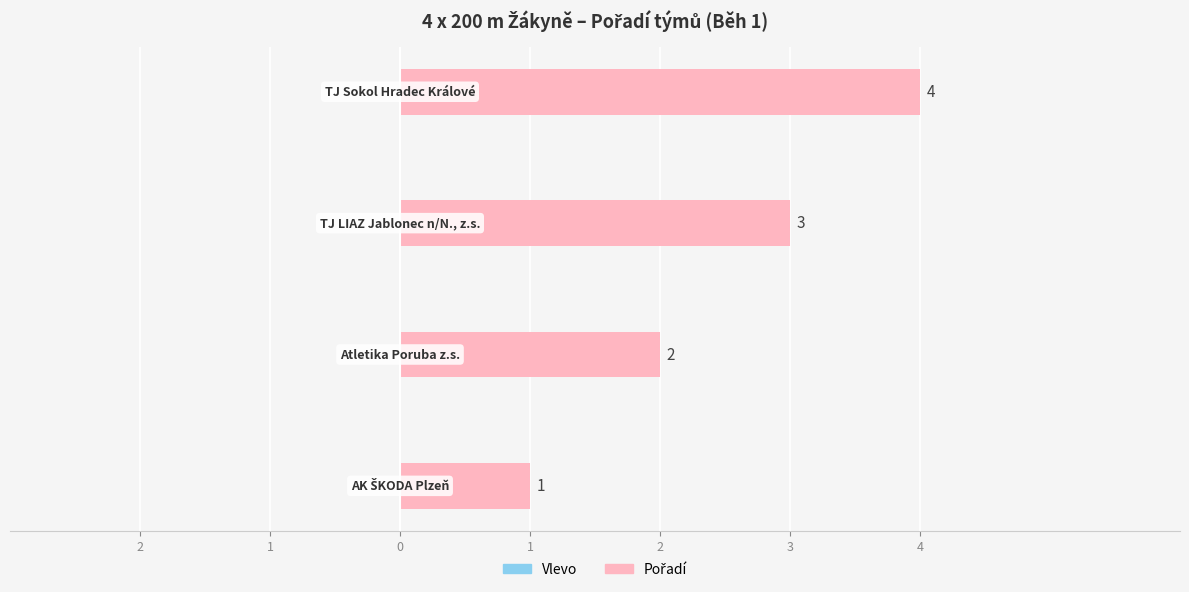

Are the bars horizontal?

Yes